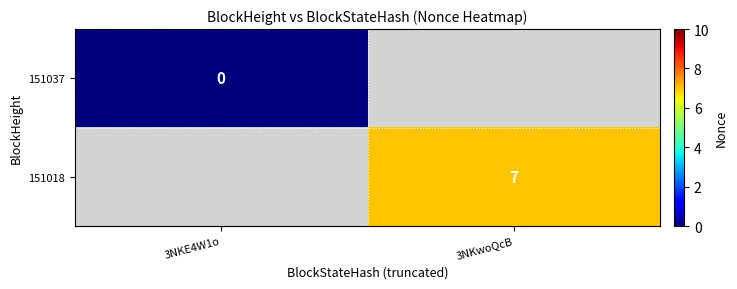

Which has a higher value, 3NKE4W1o or 3NKwoQcB?

3NKwoQcB